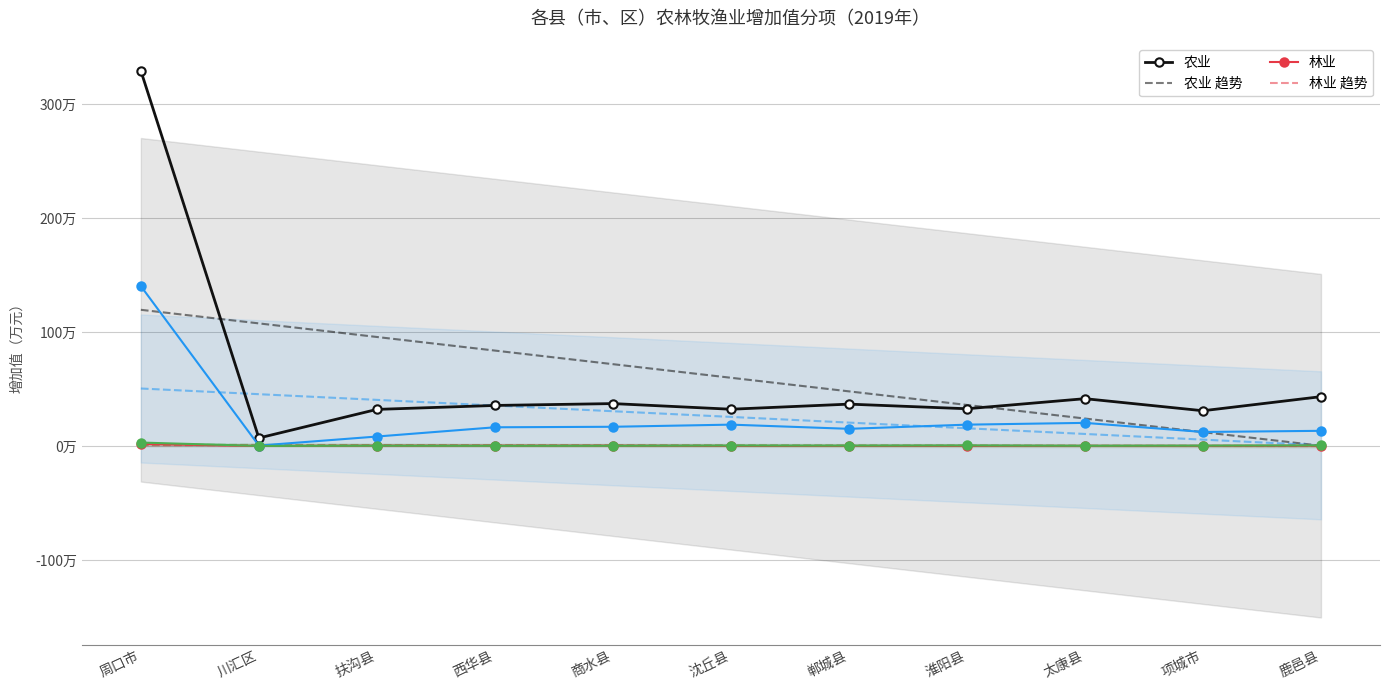

True or false: 林业 and 牧业 cross at least once.

False